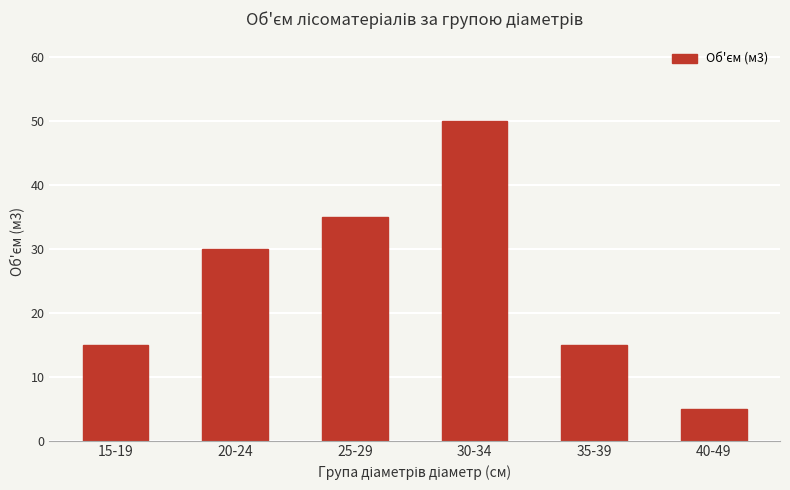

Does the chart contain stacked bars?

No